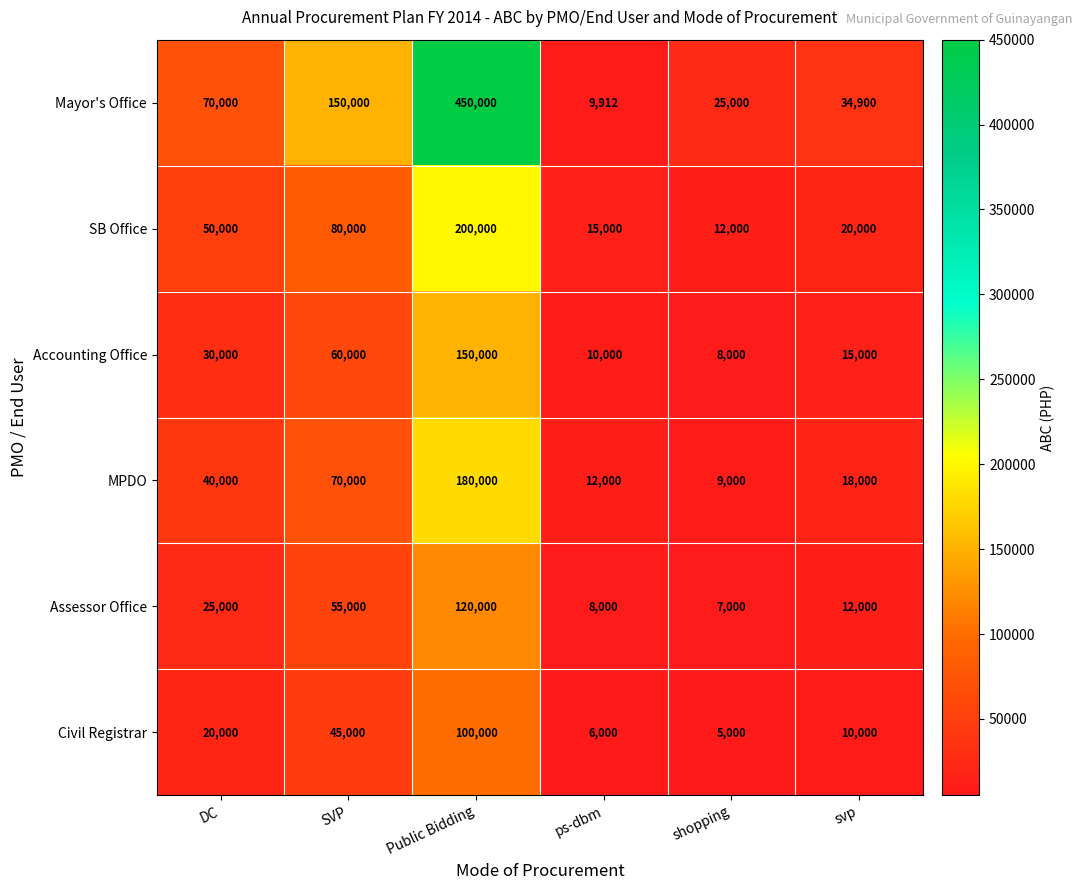

Count the number of data series in this chart.

6